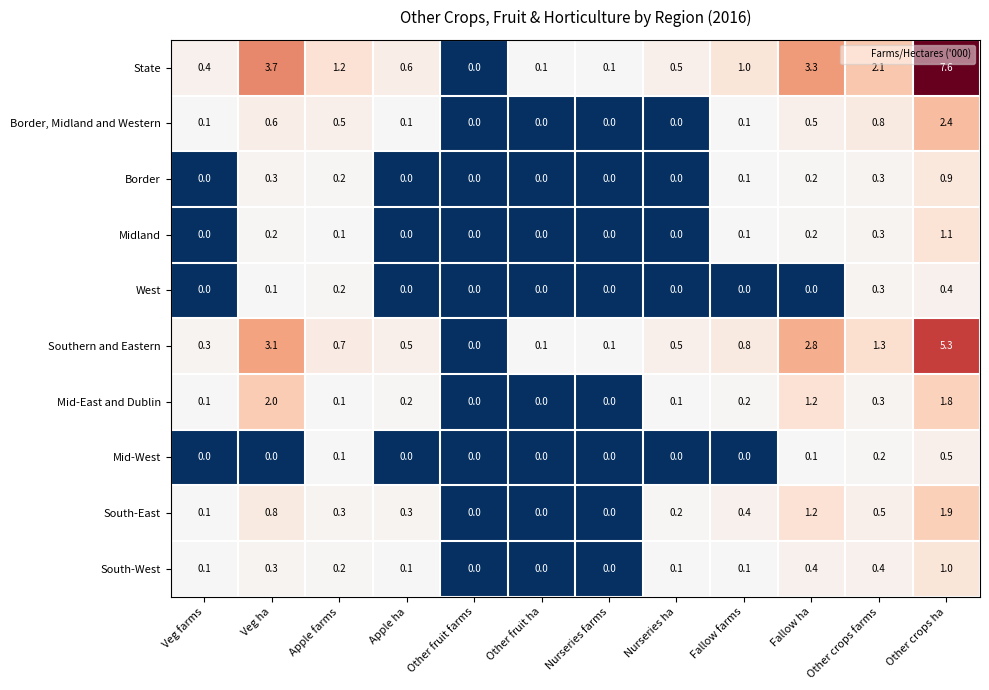

Which series has the largest total across all categories?

State